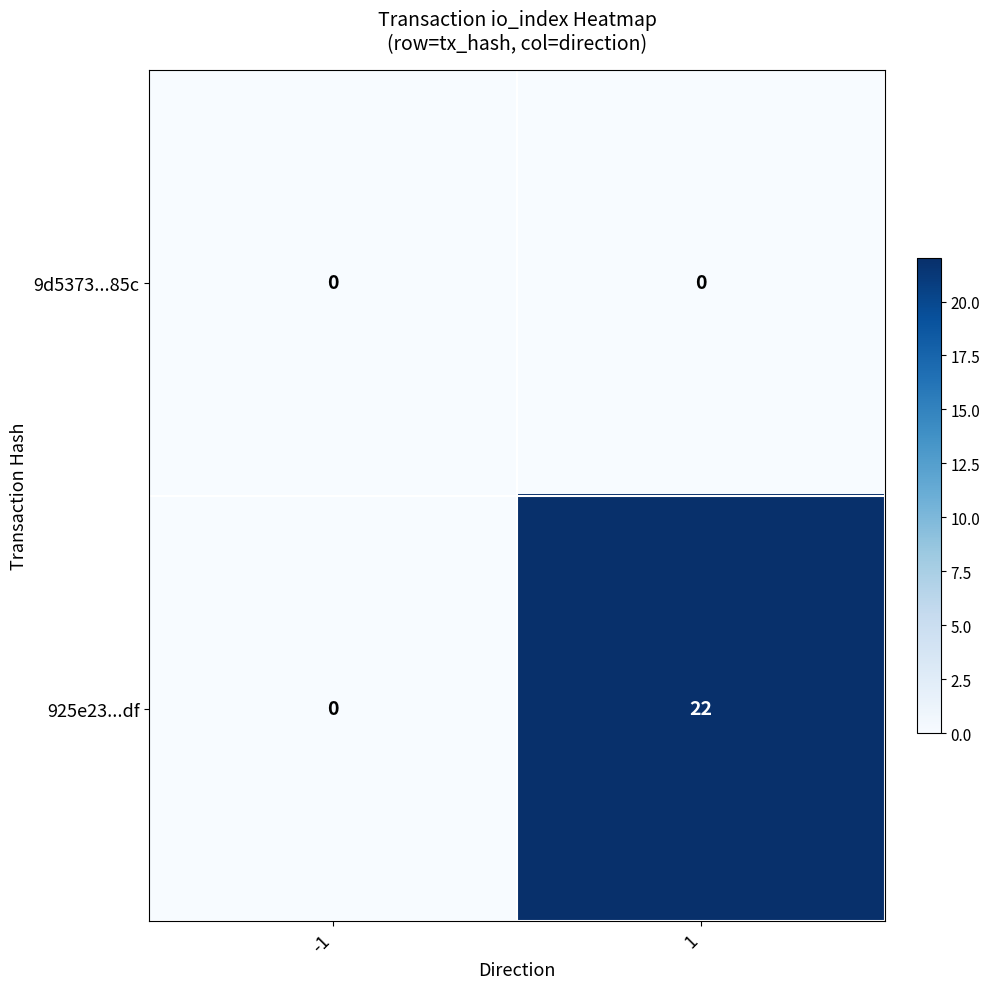

Is it true that 925e23...df equals 32 at 1?

False